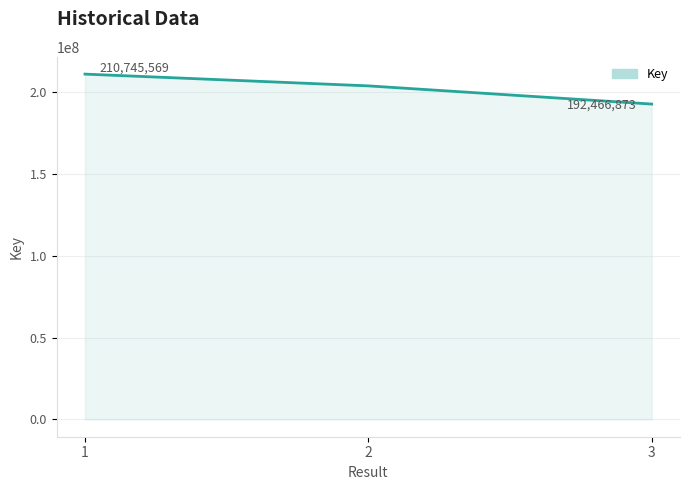

List the labels in order of value, largest first.

1, 2, 3